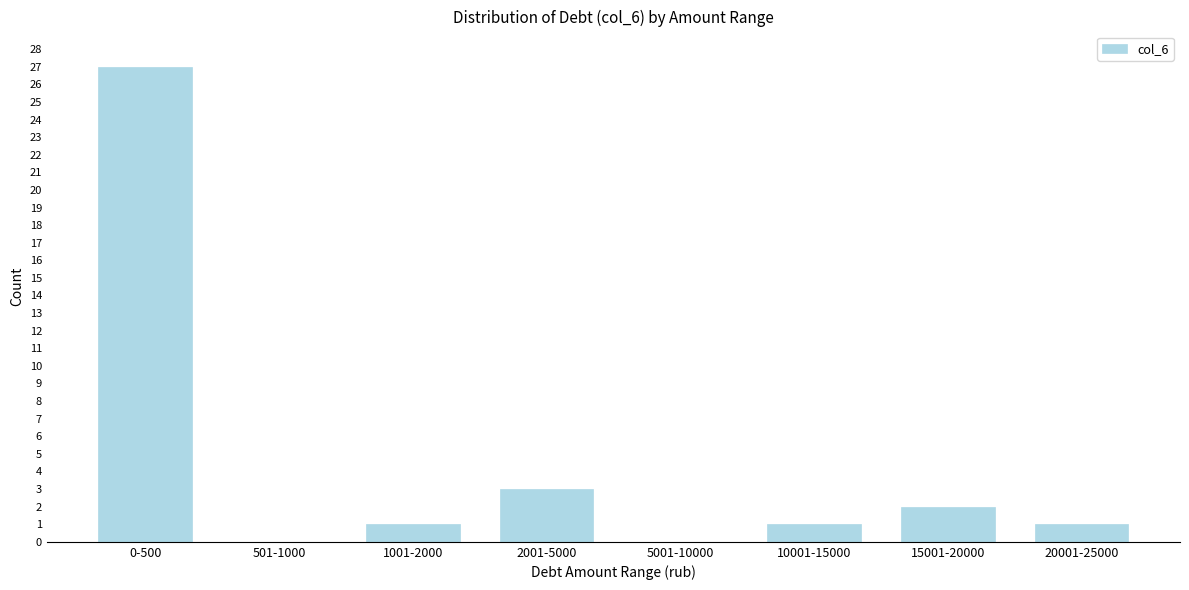

Reading right to left, list all the values displayed in this chart.

20001-25000=1	15001-20000=2	10001-15000=1	5001-10000=0	2001-5000=3	1001-2000=1	501-1000=0	0-500=27